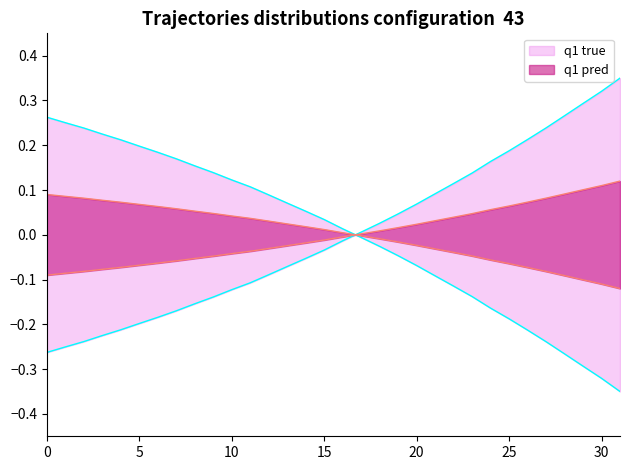

What is the value of the x point at the 12th from the left?

-0.1